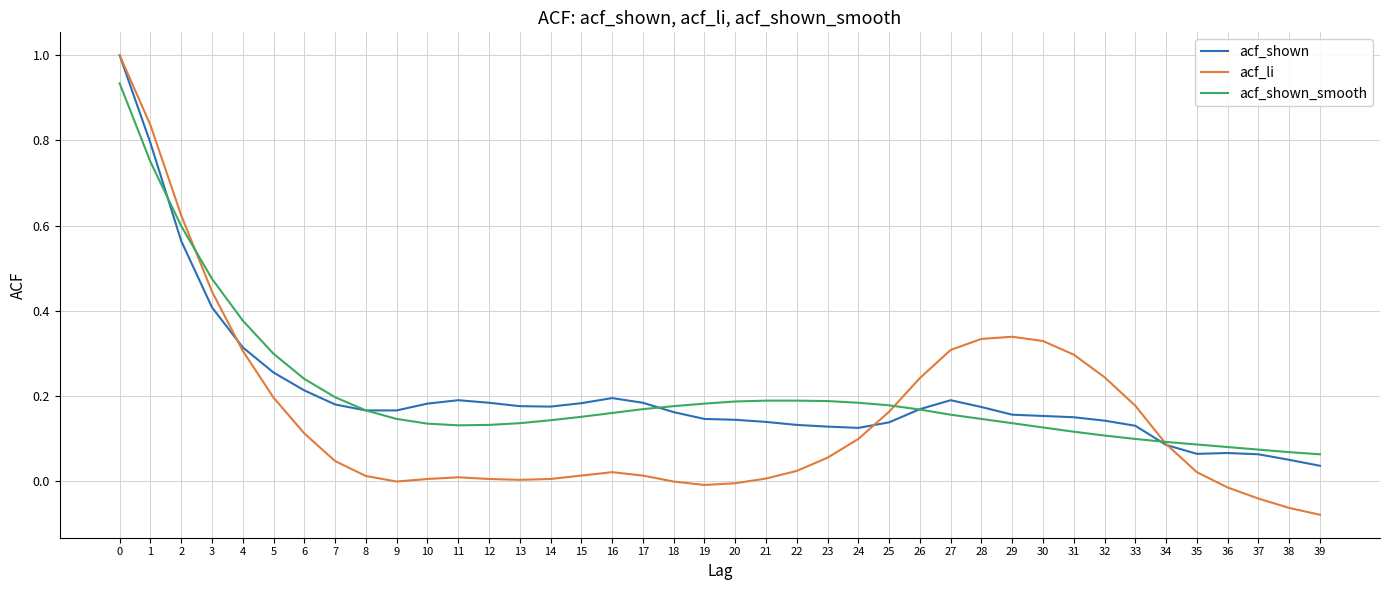

What is the greatest value displayed?

1.0